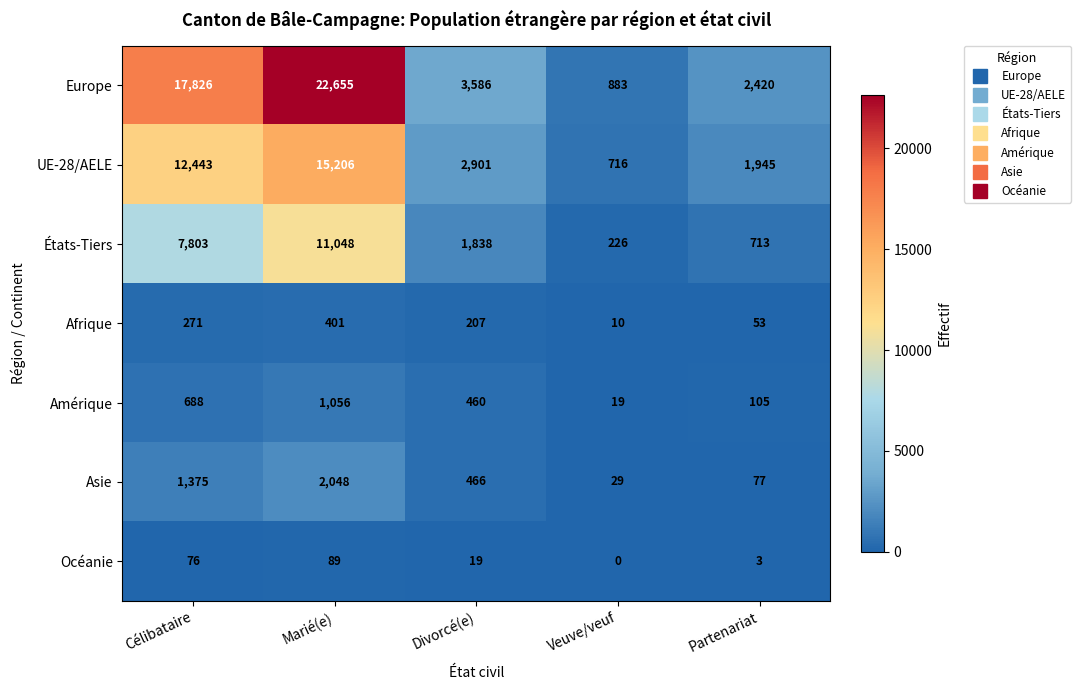

What is the total value across all series at Partenariat?

5316